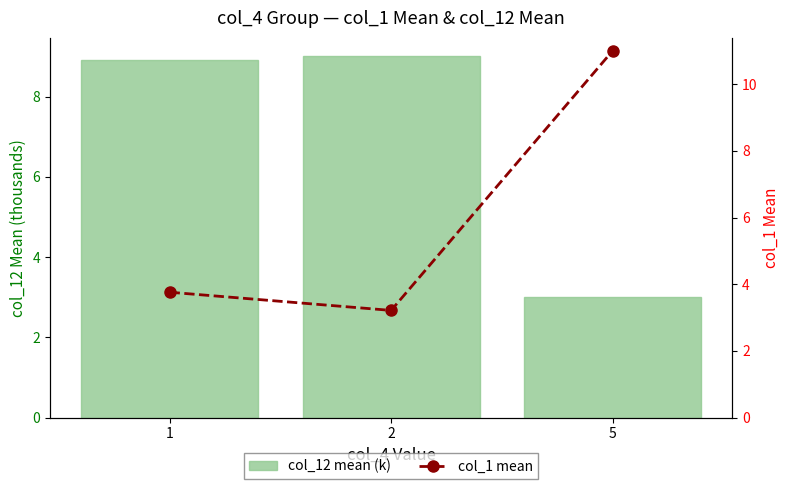

Reading right to left, transcribe all the data shown in this chart.

col_12 mean (k): 5=3.0	2=9.0	1=8.9
col_1 mean: 5=11.0	2=3.2	1=3.8